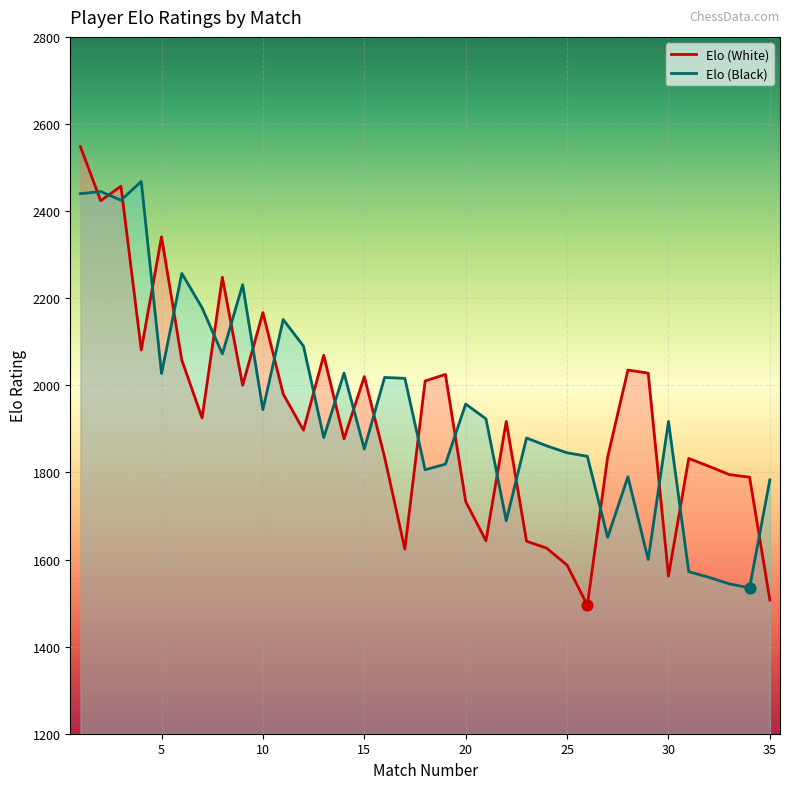

Which series has the largest Y range (max minus min)?

Elo (White)